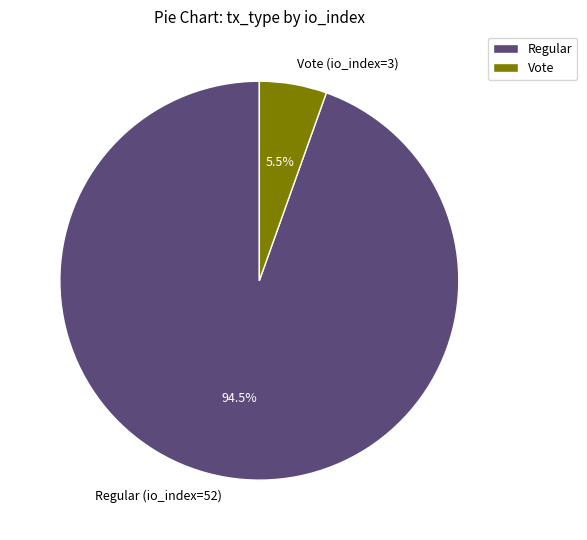

To the nearest percent, what is the difference between the Vote (io_index=3) and Regular (io_index=52) slice percentages?

89%